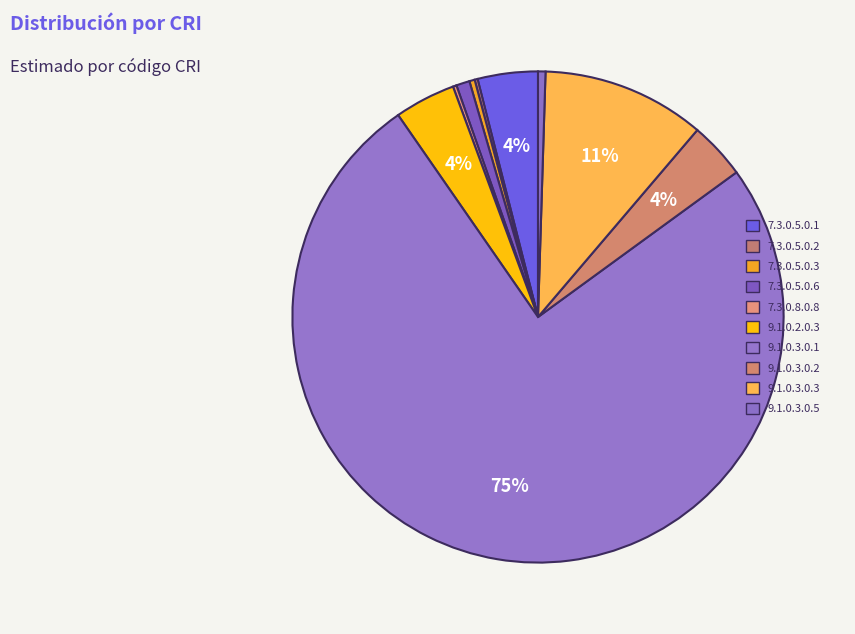

Which slice represents more than half of the pie?

9.1.0.3.0.1